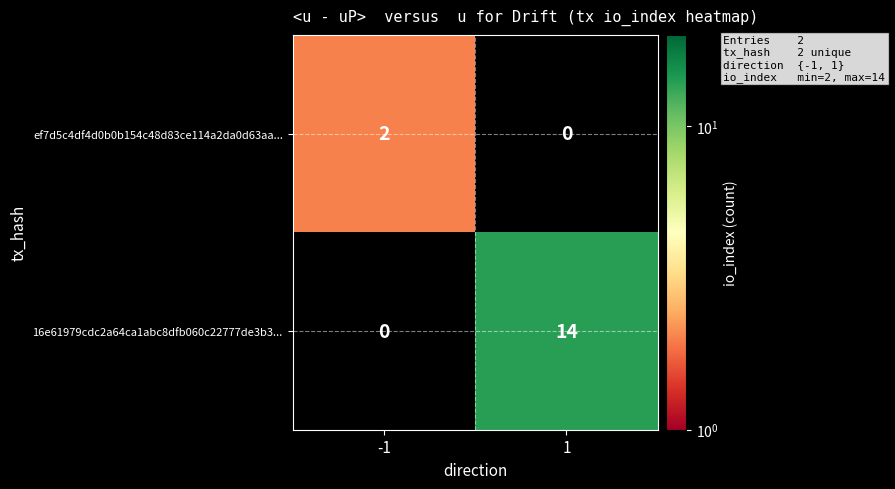

The value of 16e61979cdc2a64ca1abc8dfb060c22777de3b3... at -1 is 0. True or false?

True